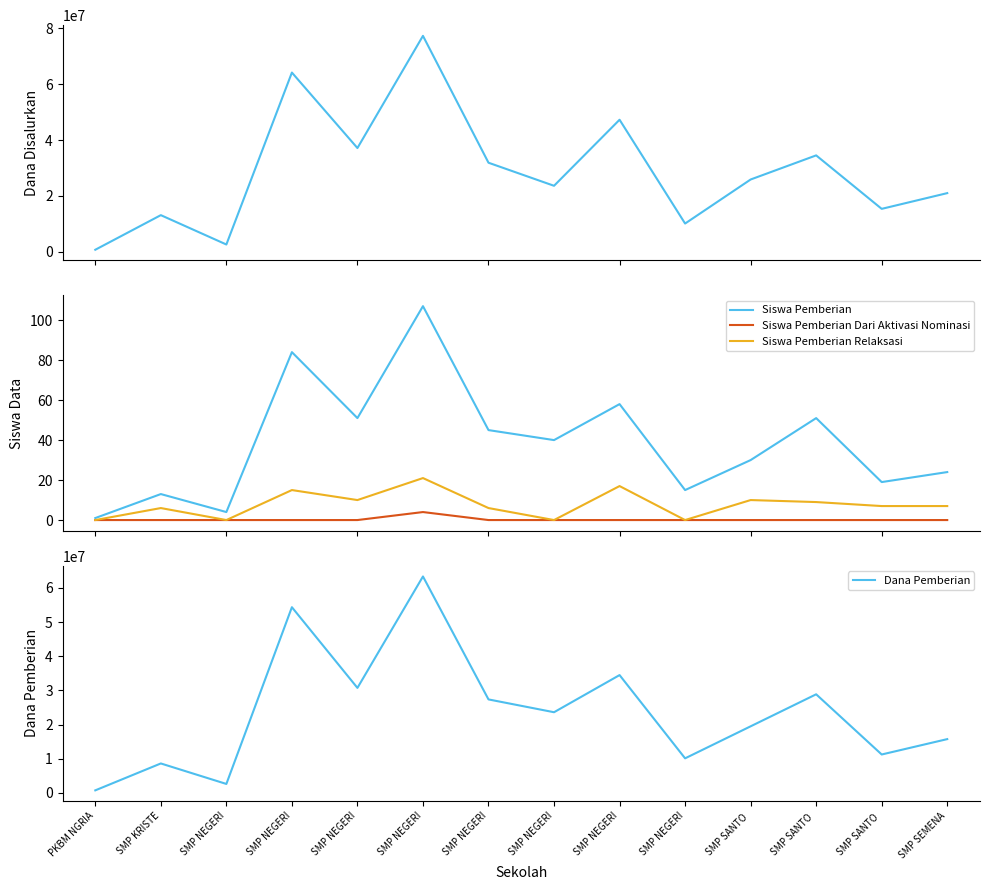

What is the label of the 11th point from the right?

SMP NEGERI